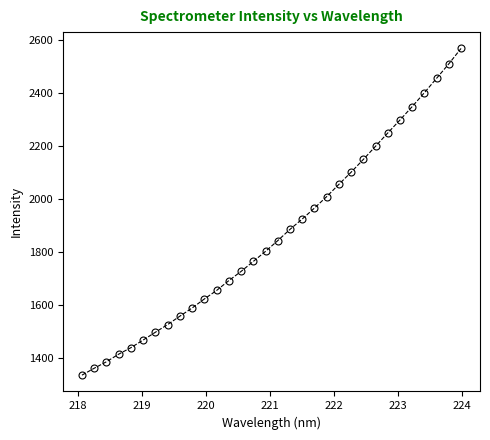

What is the maximum value shown in the chart?

2568.4